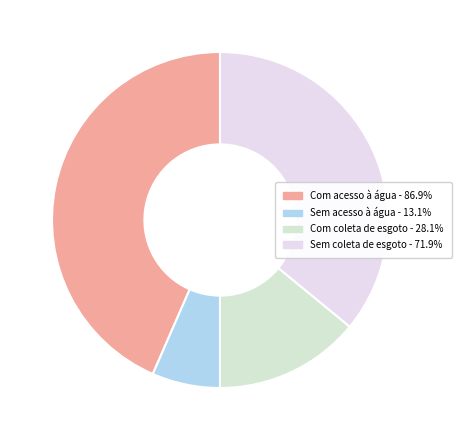

How many segments does this pie chart have?

4